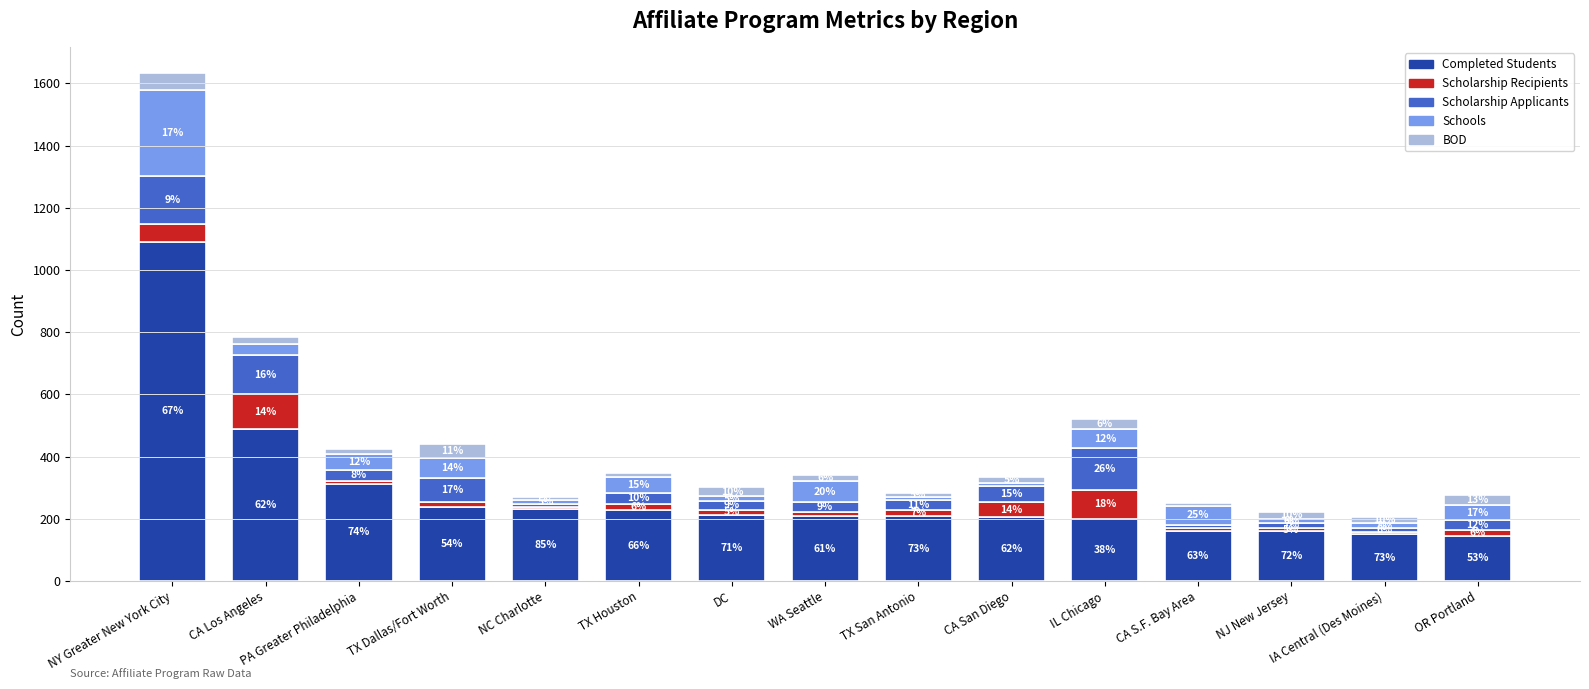

How many bars are there in total?

15